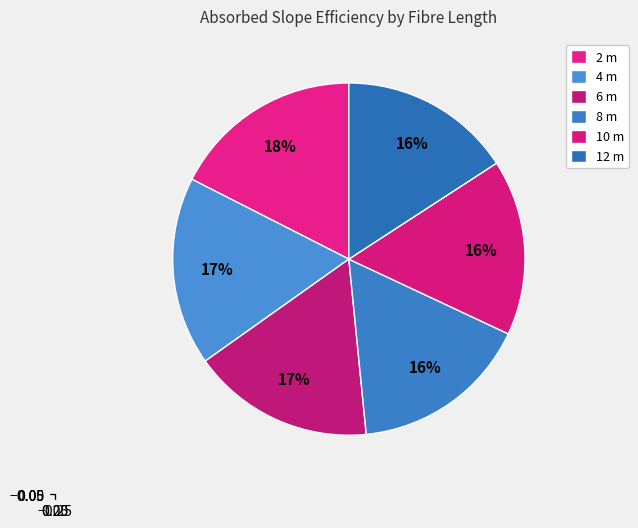

How many segments does this pie chart have?

6